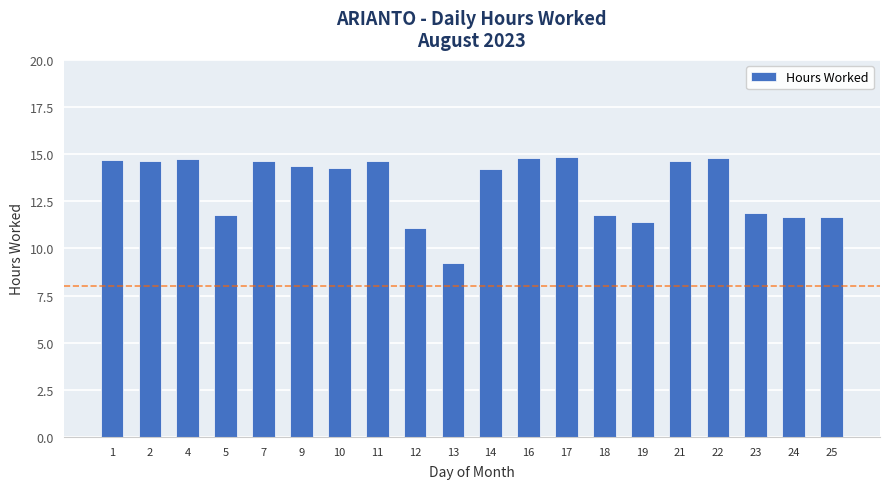

Approximately how many times larger is the value at 12 compared to 17?

0.7